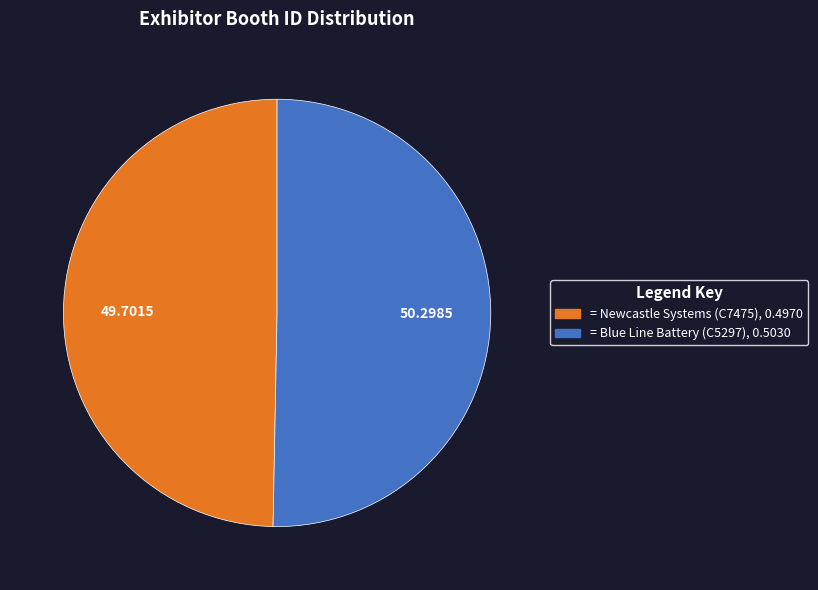

Does any single category account for the majority?

Yes